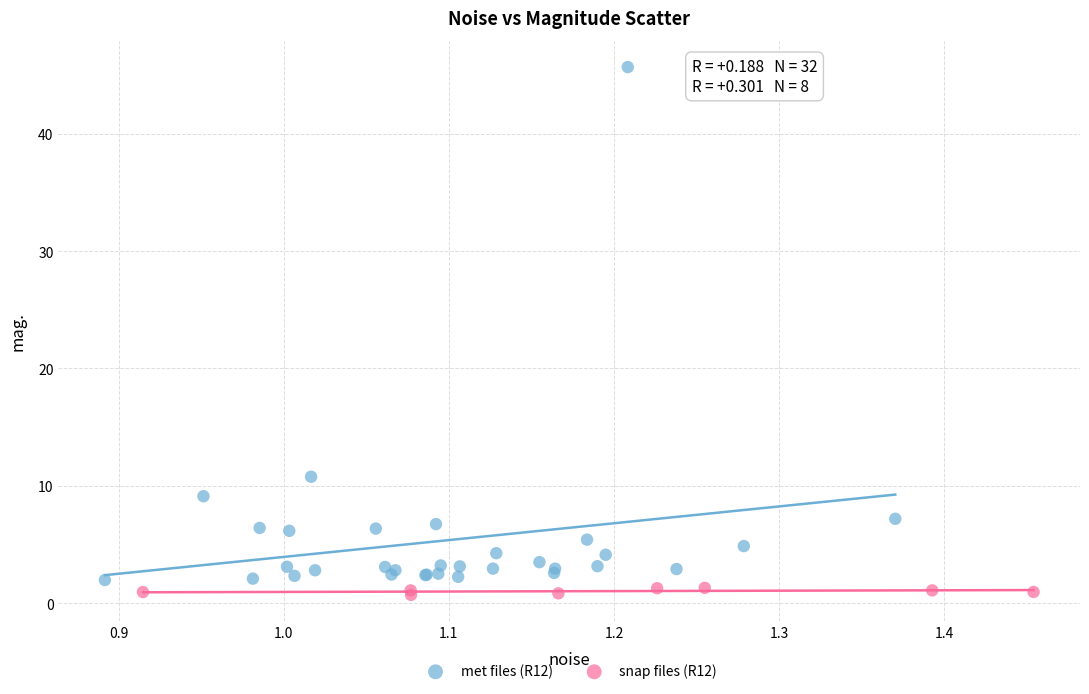

Which series contains the highest Y value?

met files (R12)